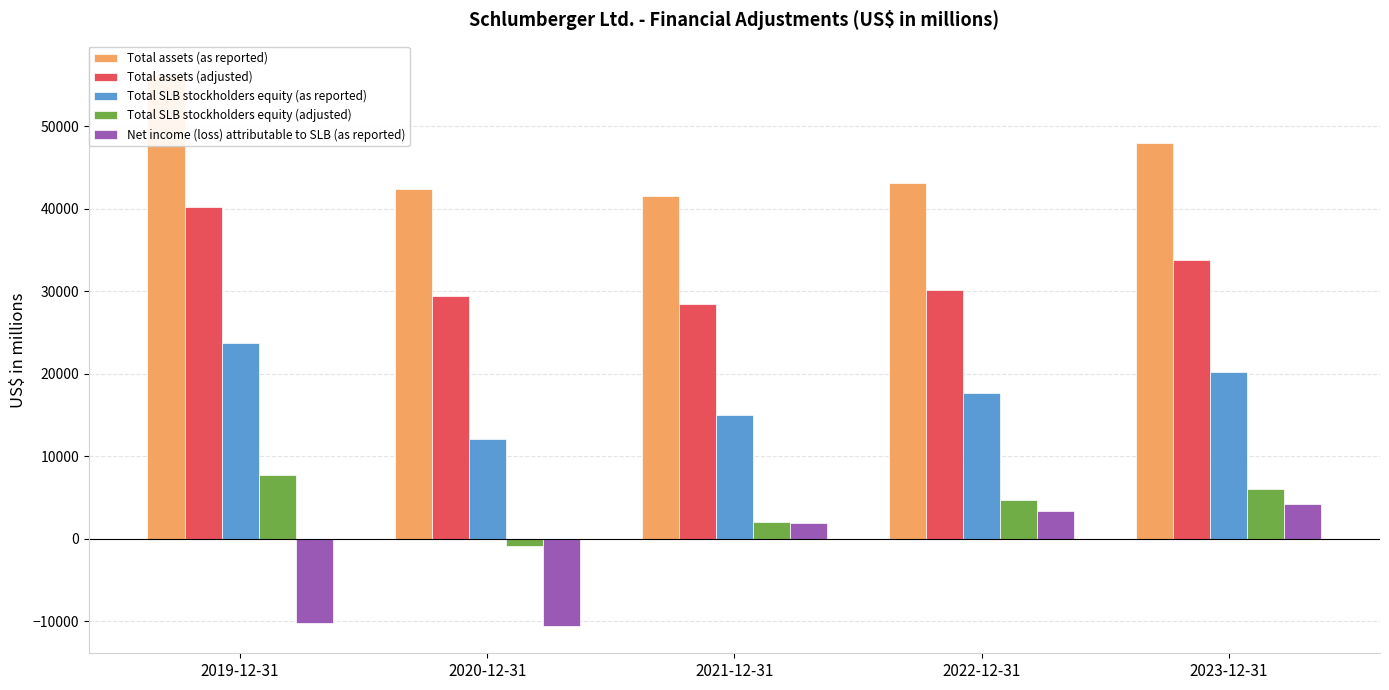

How many data points in Total SLB stockholders equity (as reported) are less than 17685?

2